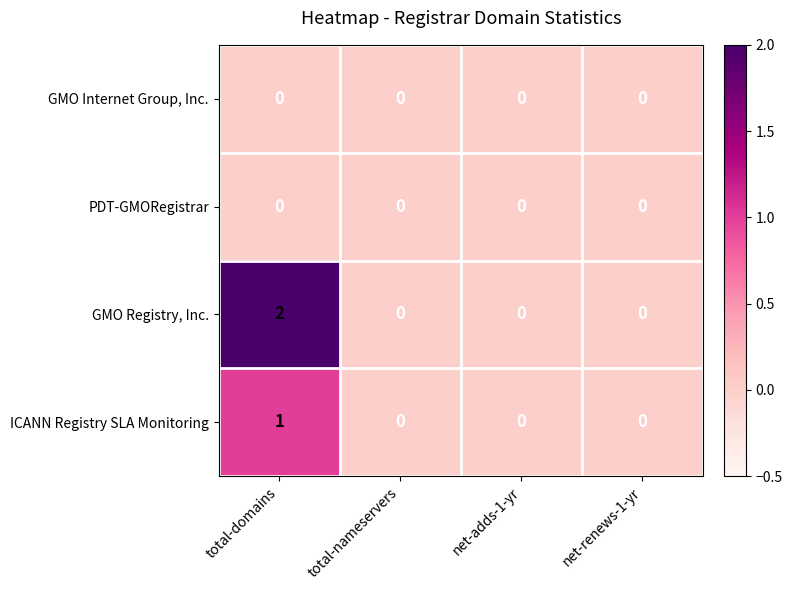

At which category is the sum across all series the highest?

total-domains